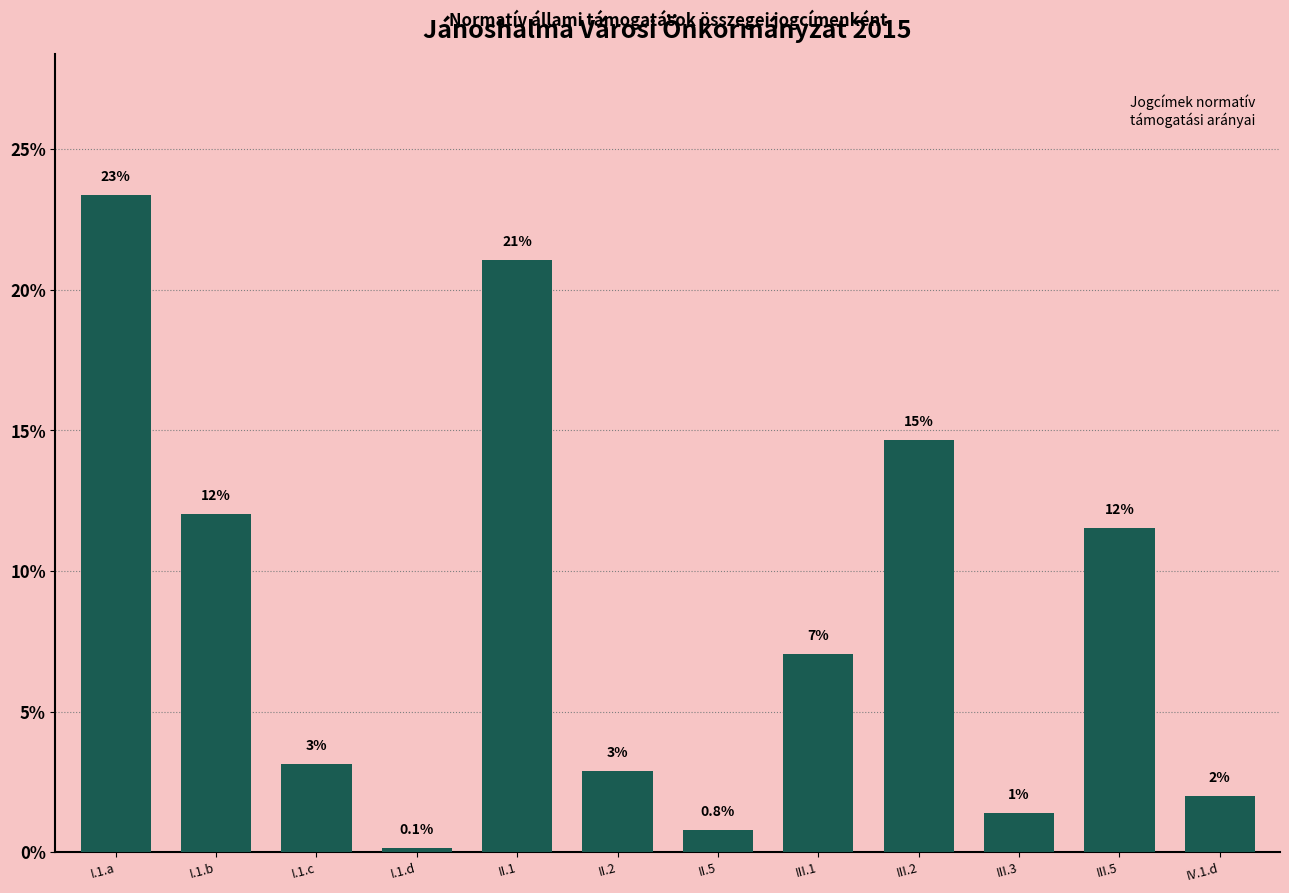

Where is the data nearest to the value 11?

III.5